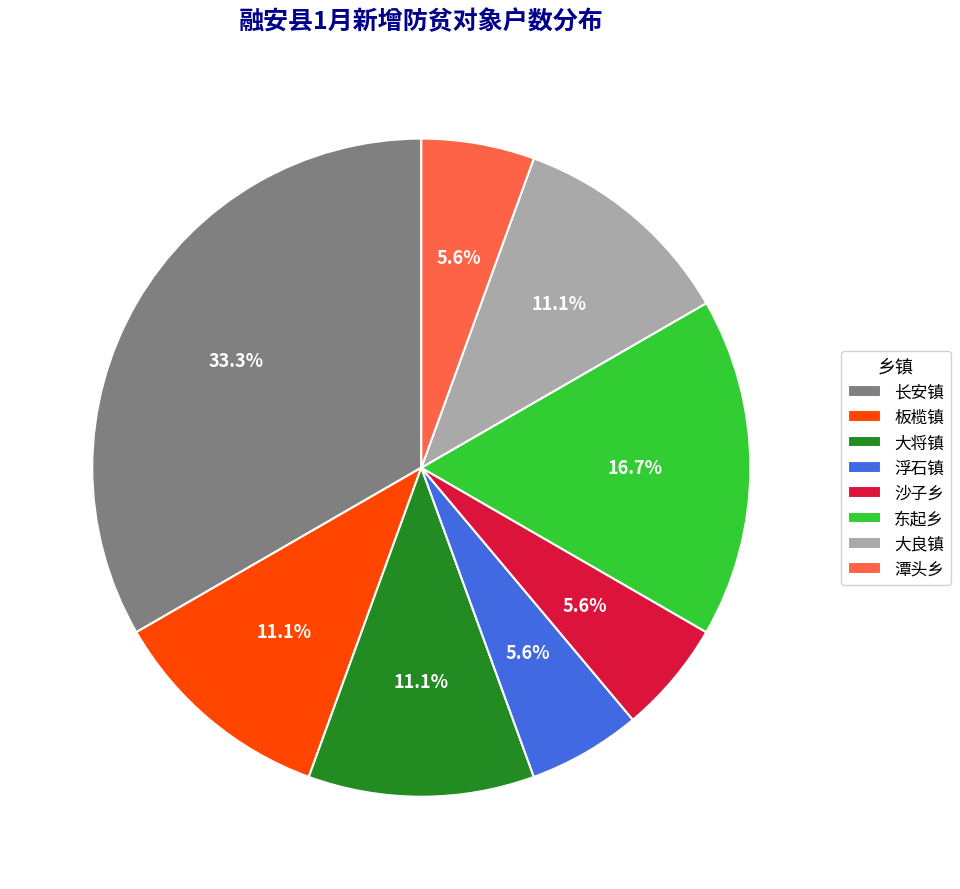

How much of the chart is everything except 潭头乡?

94.4%